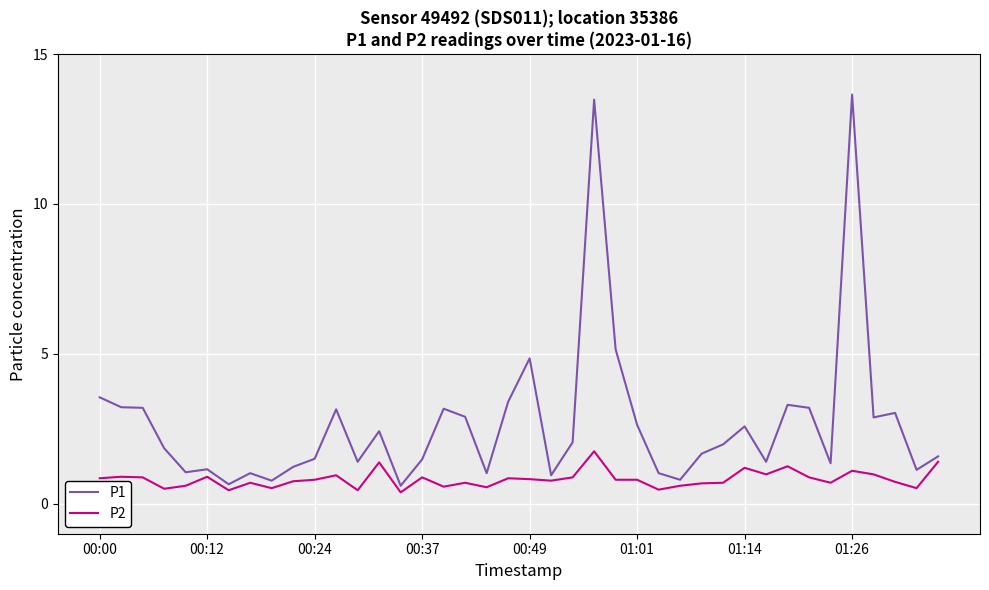

List the series in order of their peak value, highest first.

P1, P2